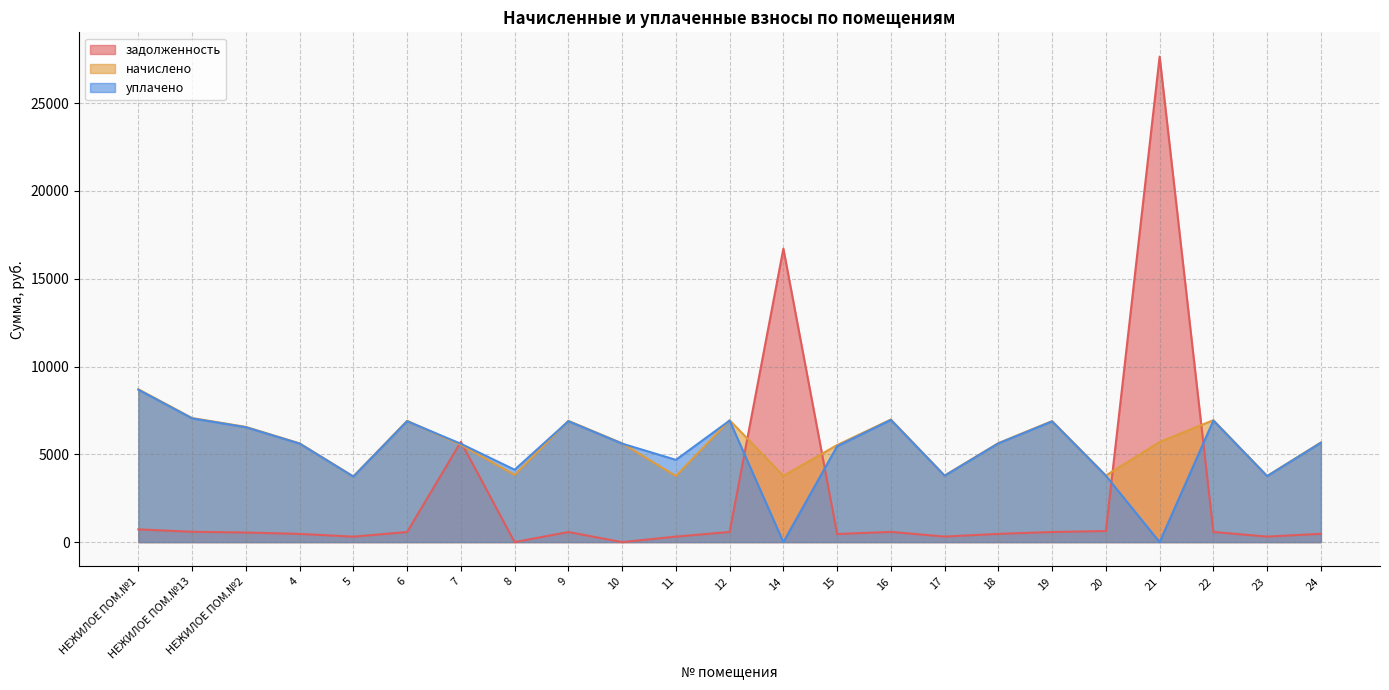

Between 12 and 23, which series saw the biggest shift?

начислено